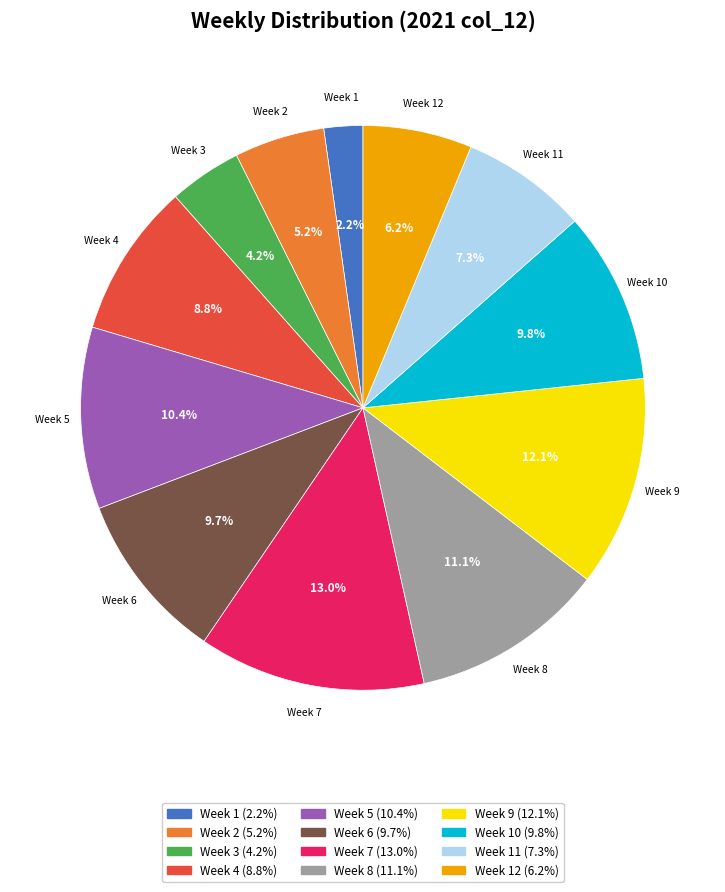

Does any single category account for the majority?

No